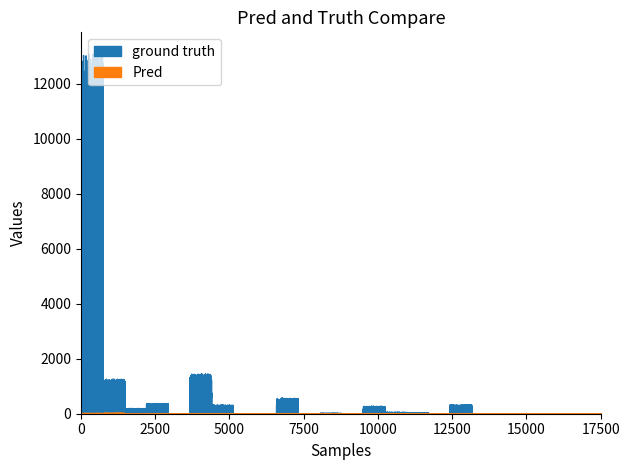

Is this an area chart (filled region under the line)?

No